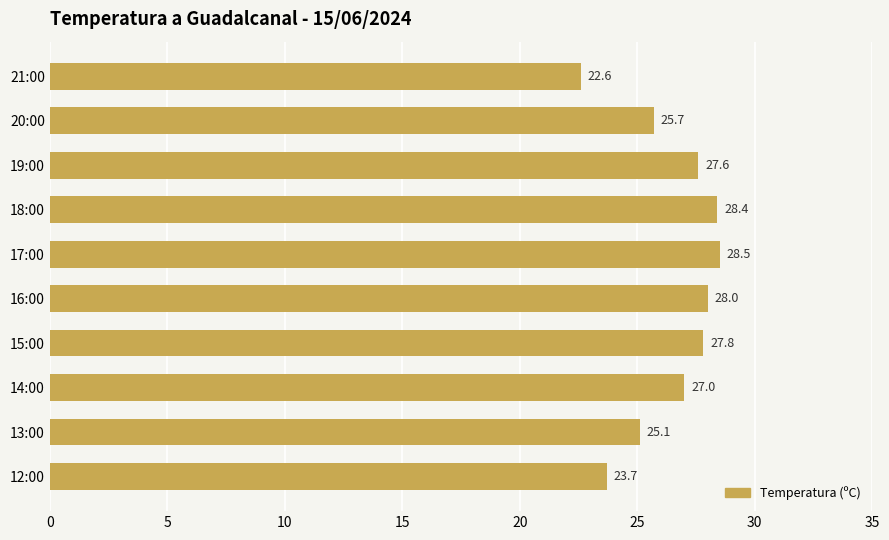

Reading bottom to top, transcribe all the data shown in this chart.

23.7	25.1	27.0	27.8	28.0	28.5	28.4	27.6	25.7	22.6